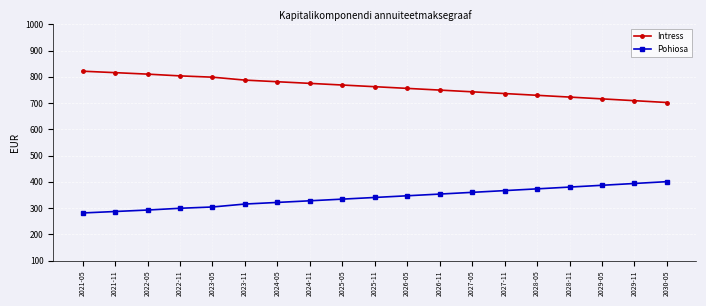

What is the smallest value displayed?

281.3